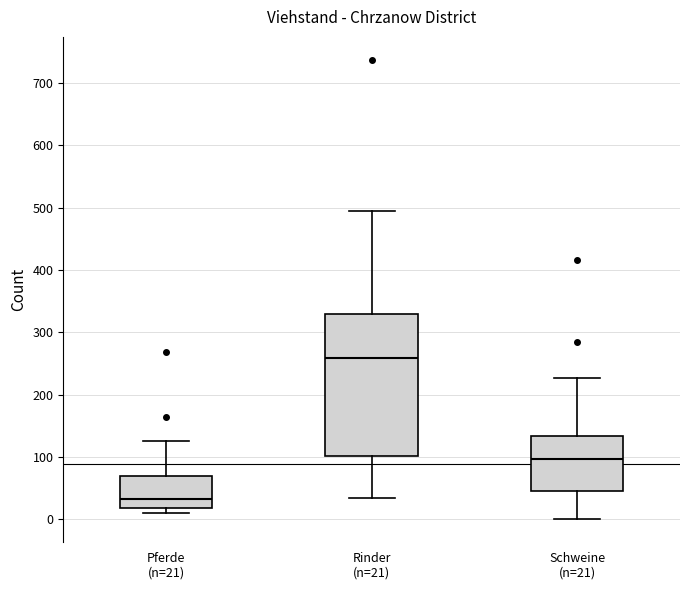

Where is the lower edge of the box for Pferde (n=21) on the y-axis? The values are not printed on the chart, so give them approximately, as read against the axis.

20